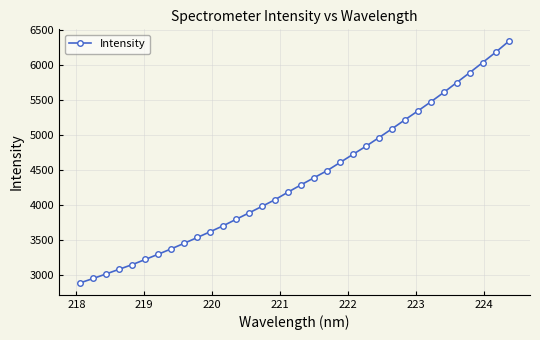

What is the value of the 28th point from the left?

5470.7